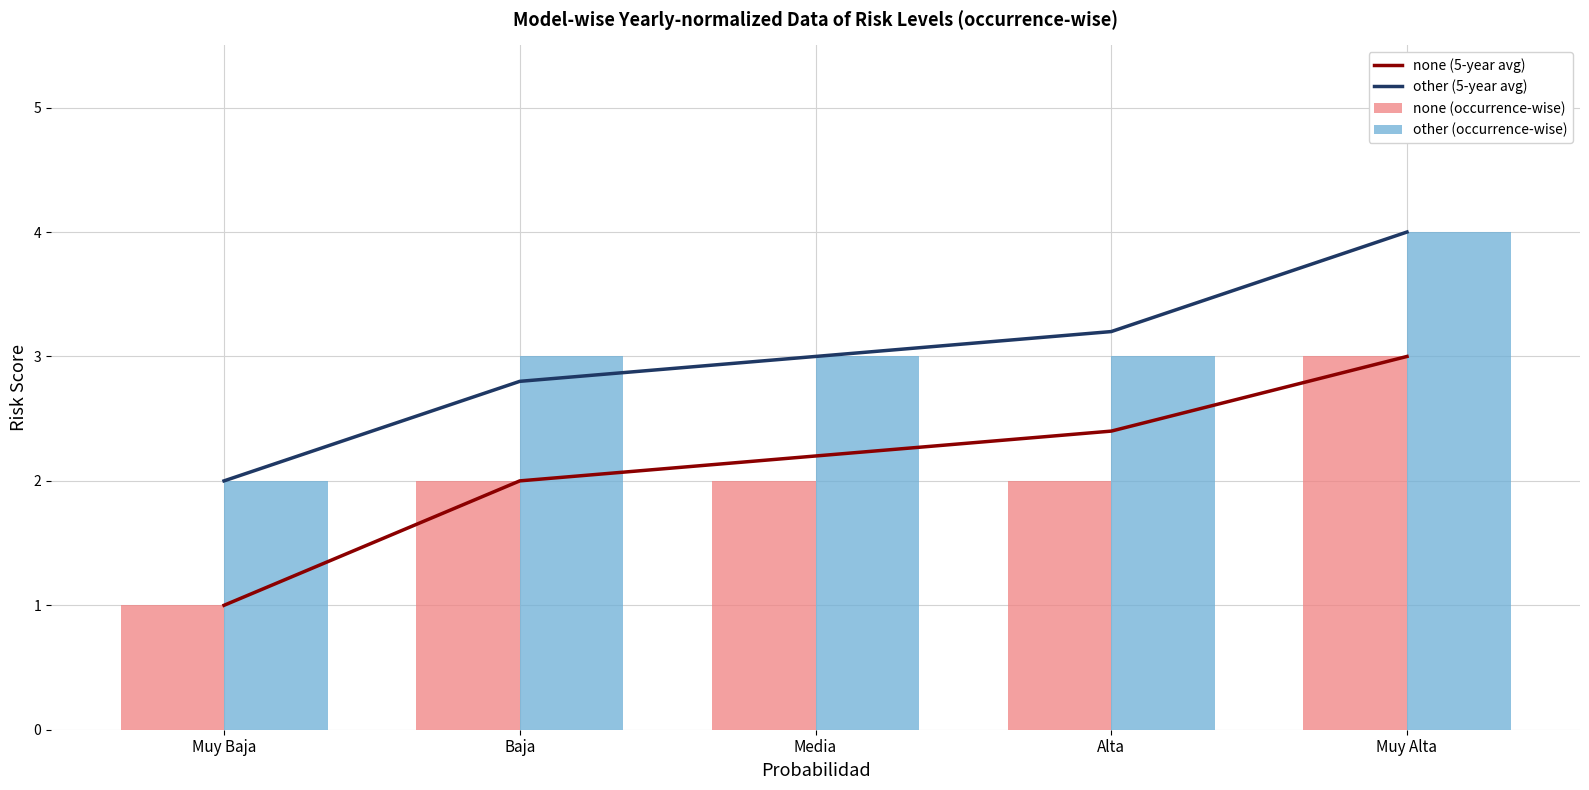

What is the sum of the other (occurrence-wise) values at Muy Baja and Muy Alta?

6